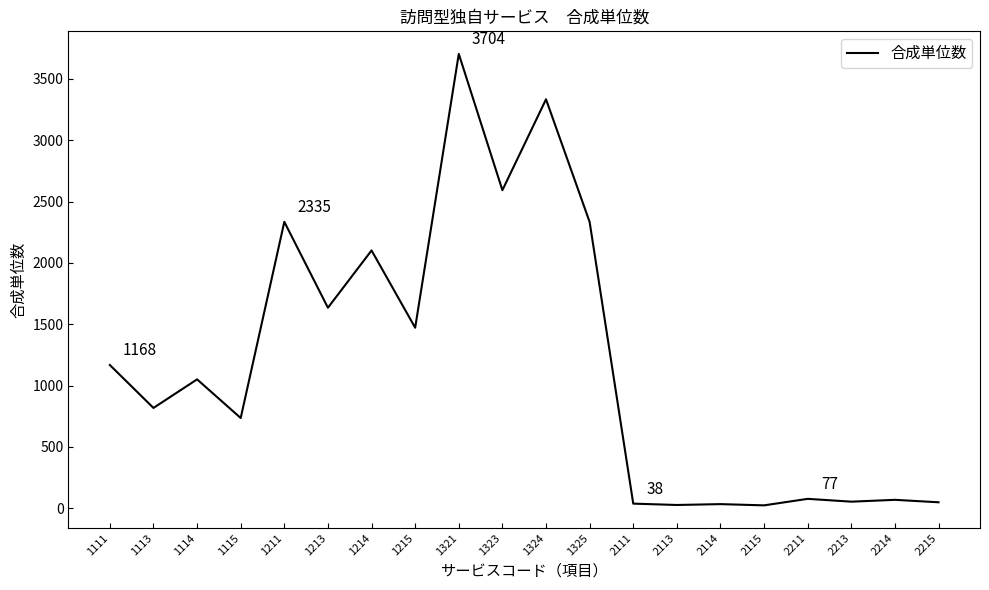

What is the difference between the maximum and minimum values?

3680